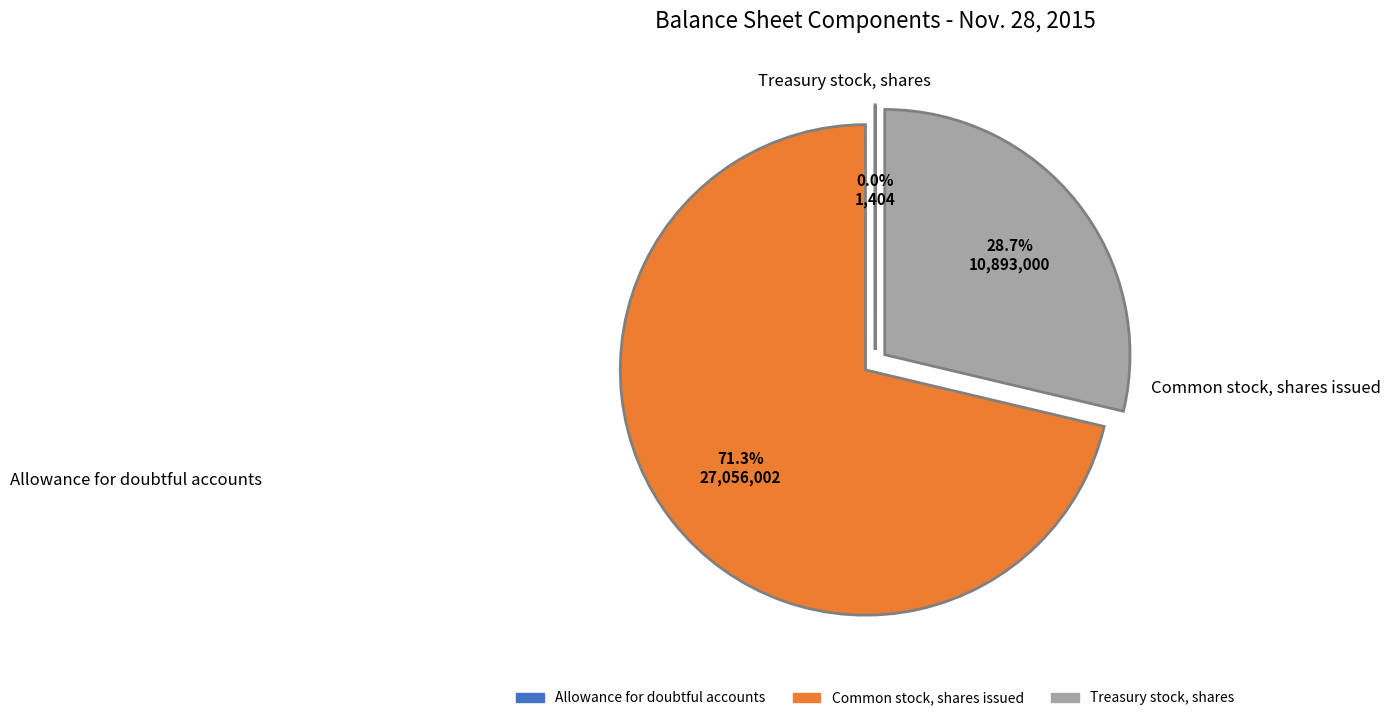

To the nearest percent, what percentage of the pie is Common stock, shares issued?

71%